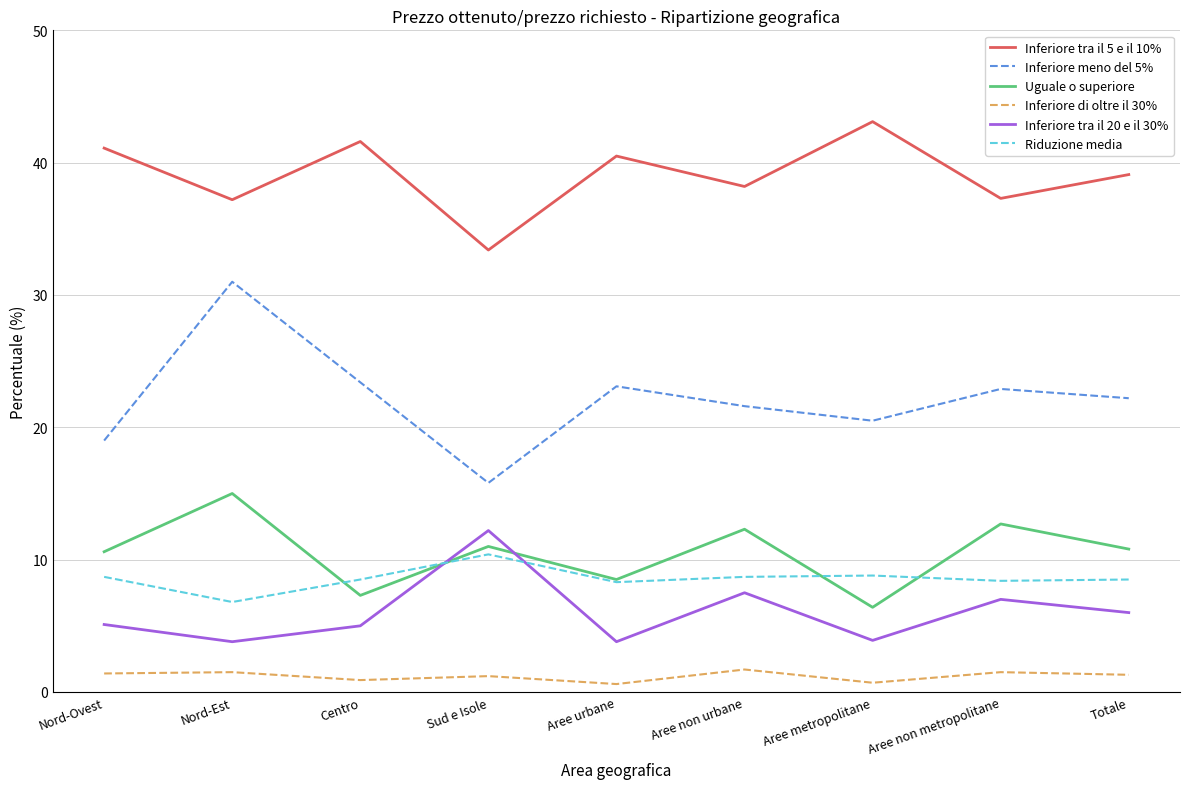

List the series in order of their peak value, highest first.

Inferiore tra il 5 e il 10%, Inferiore meno del 5%, Uguale o superiore, Inferiore tra il 20 e il 30%, Riduzione media, Inferiore di oltre il 30%